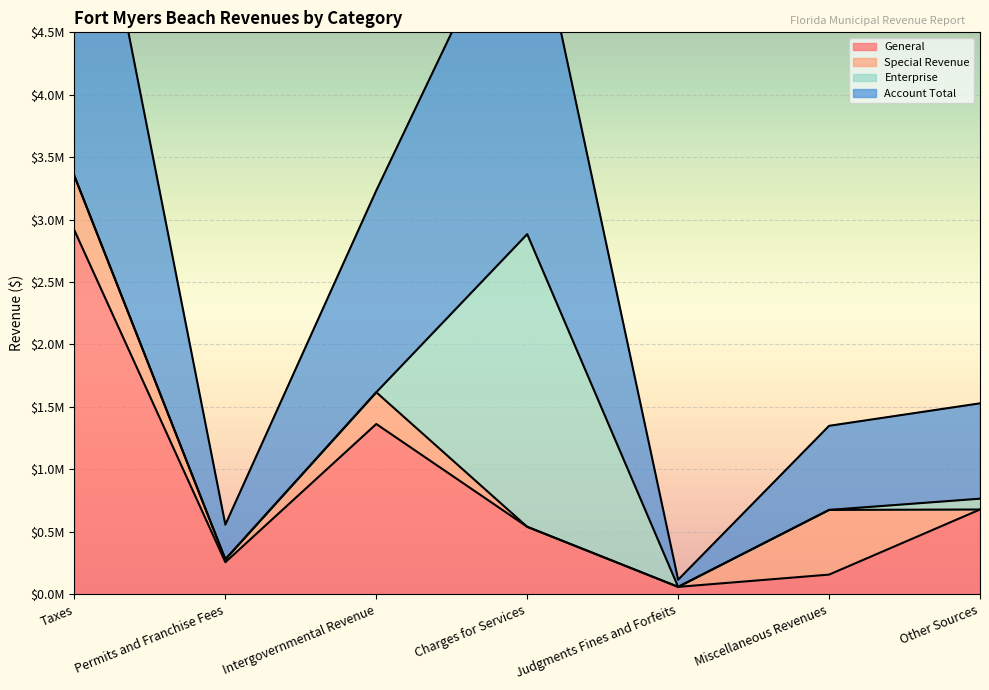

Which series has the widest spread of values?

Account Total